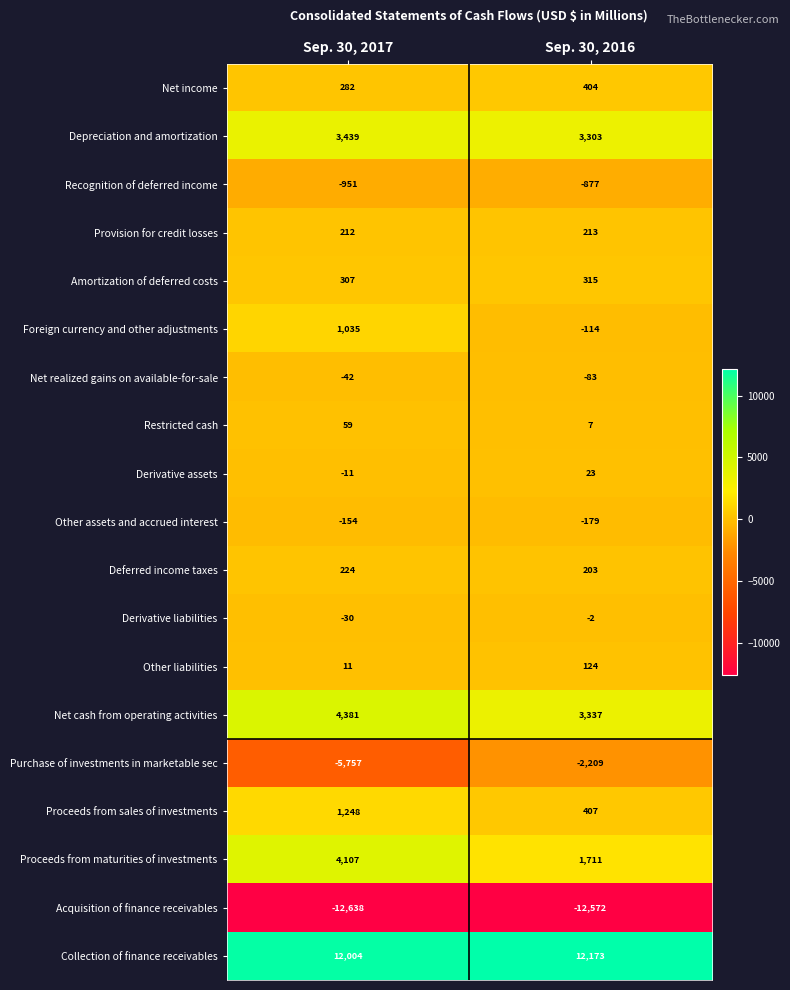

What is the difference between the Net realized gains on available-for-sale values at Sep. 30, 2017 and Sep. 30, 2016?

41